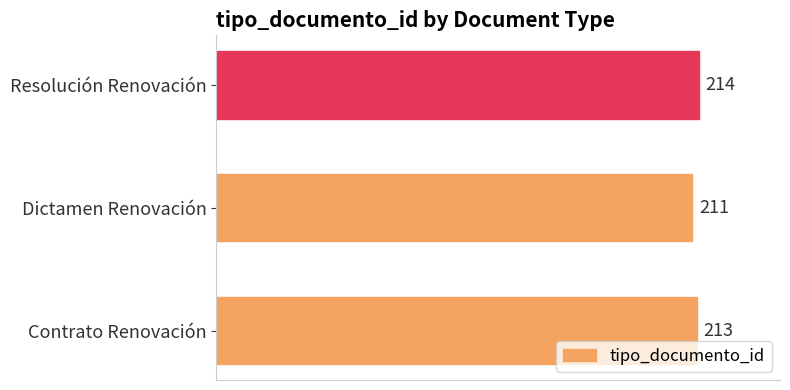

At which category does the chart reach its minimum across all series?

Dictamen Renovación